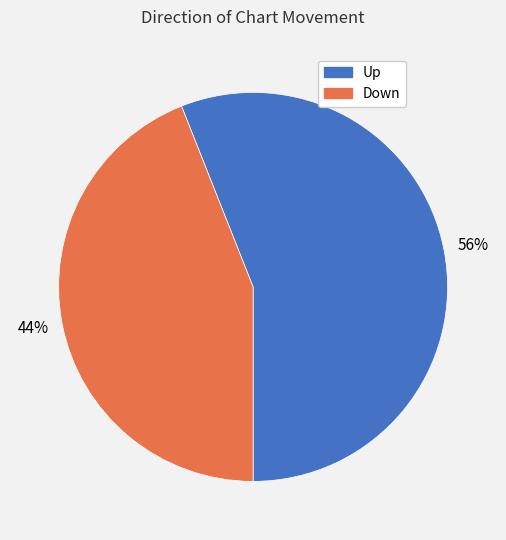

Is there any slice that represents more than half of the pie?

Yes